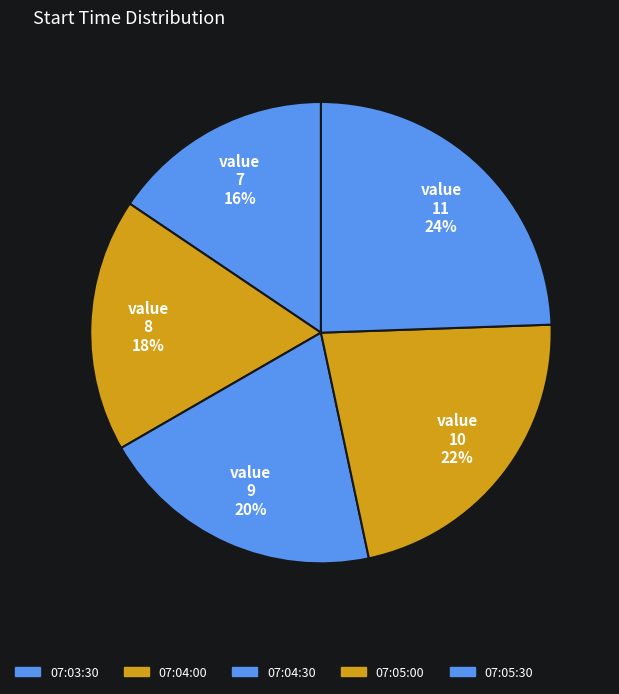

Which category has the smallest portion of the pie?

07:03:30